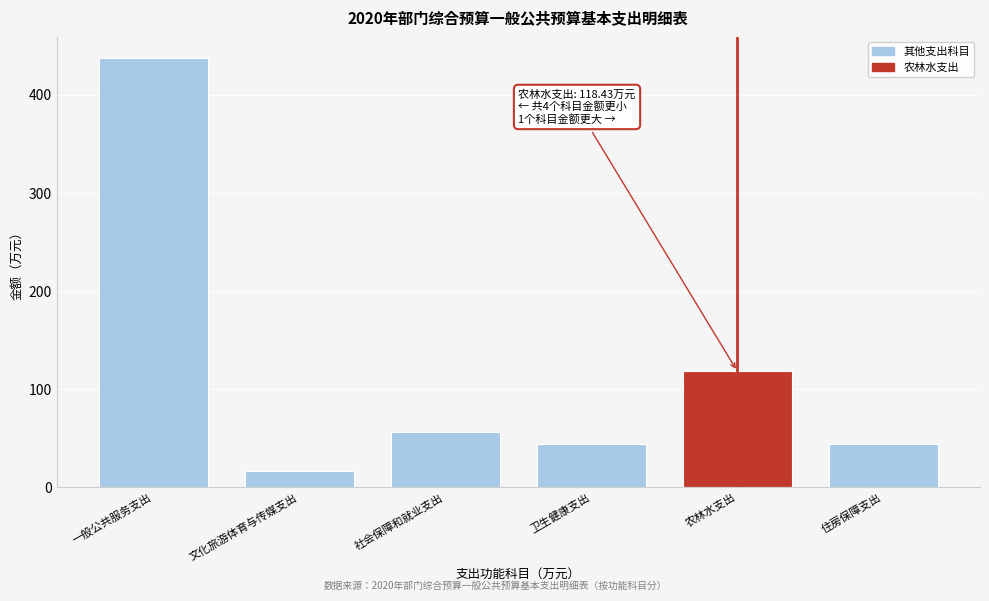

What is the label of the 6th bar from the left?

住房保障支出